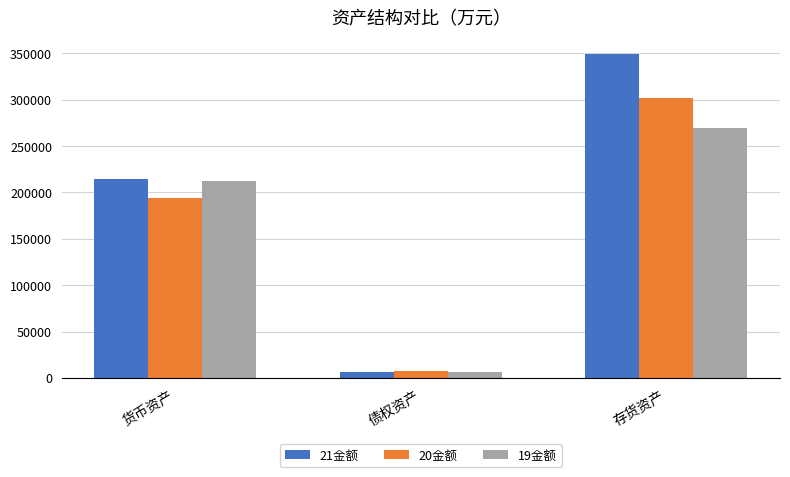

What is the value of the 19金额 bar at the 2nd from the left?

6150.7